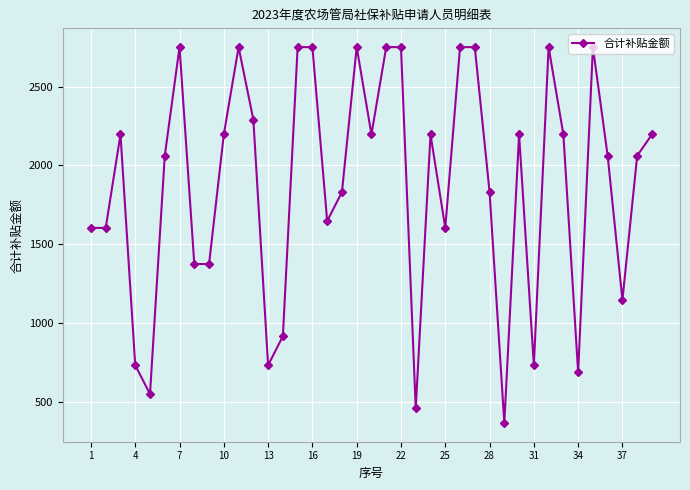

What is the minimum value shown in the chart?

366